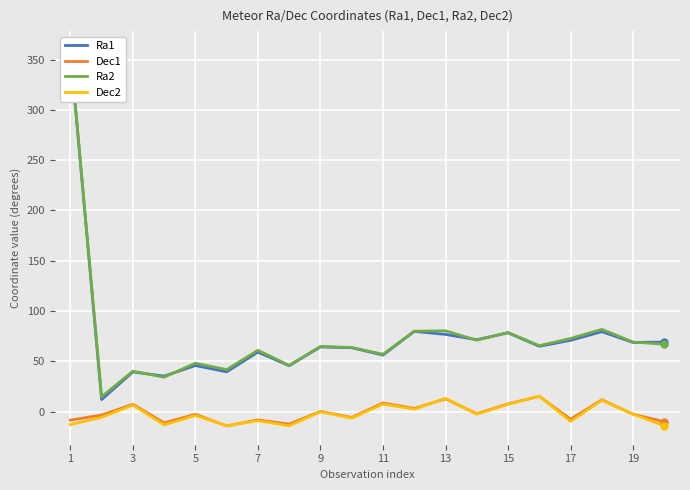

What is the highest value of the Dec2 series?

15.6